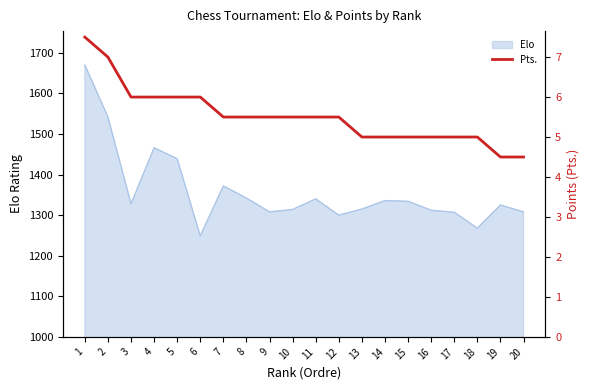

What is the sum of the values at 10 and 6?

11.5